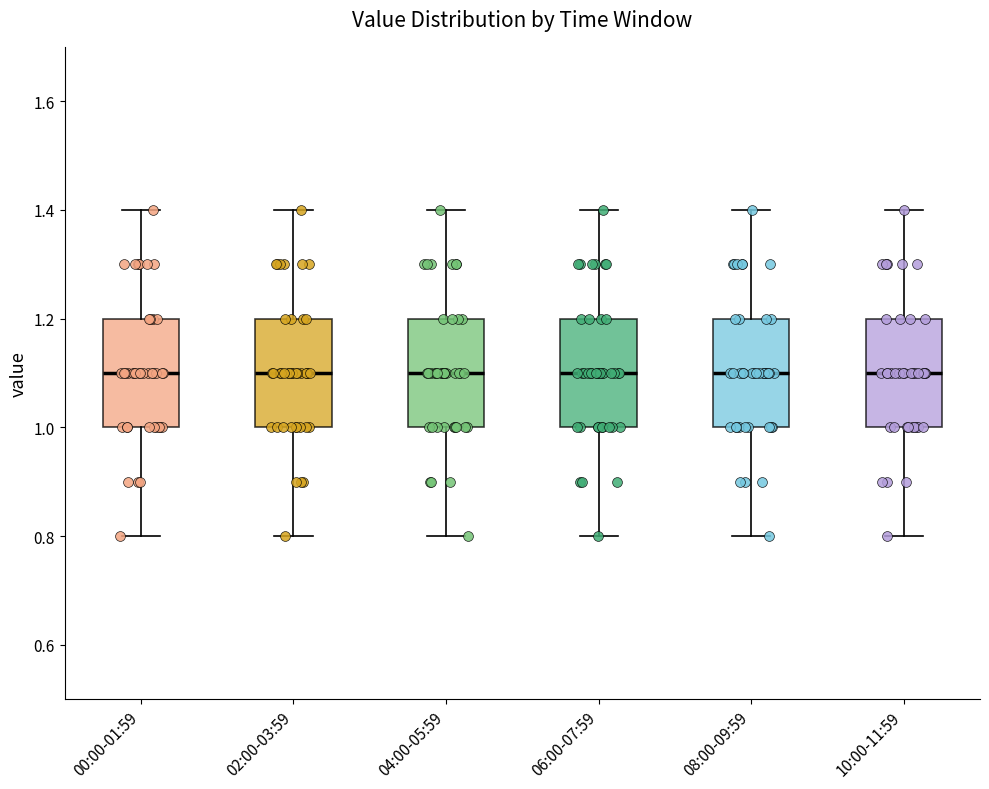

Where is the upper edge of the box for 04:00-05:59 on the y-axis? The values are not printed on the chart, so give them approximately, as read against the axis.

1.2